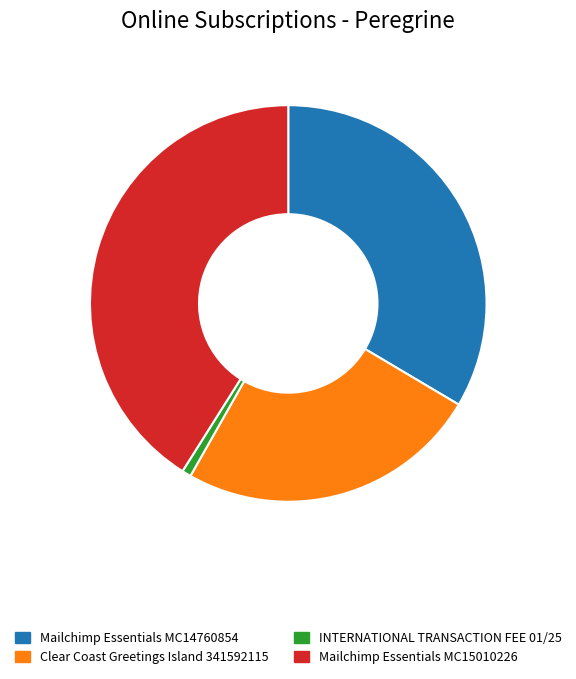

Does Mailchimp Essentials MC14760854 represent more than half of the total?

No